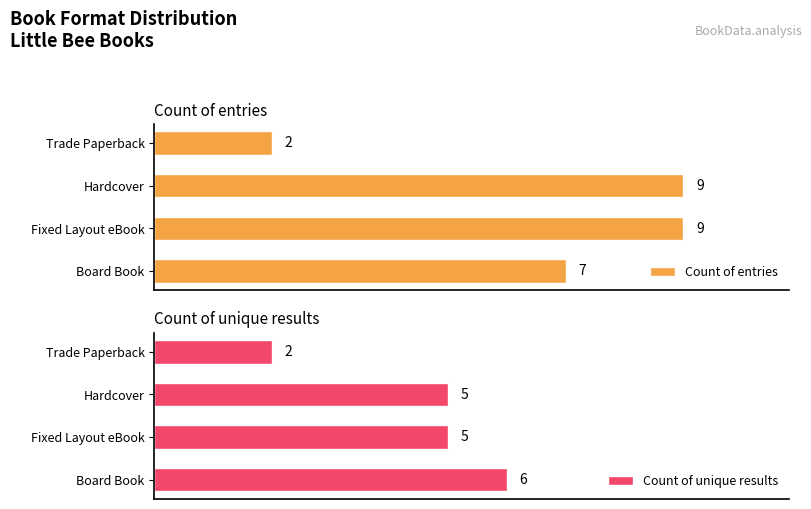

Count the Count of entries values in the range 7 to 9.

3